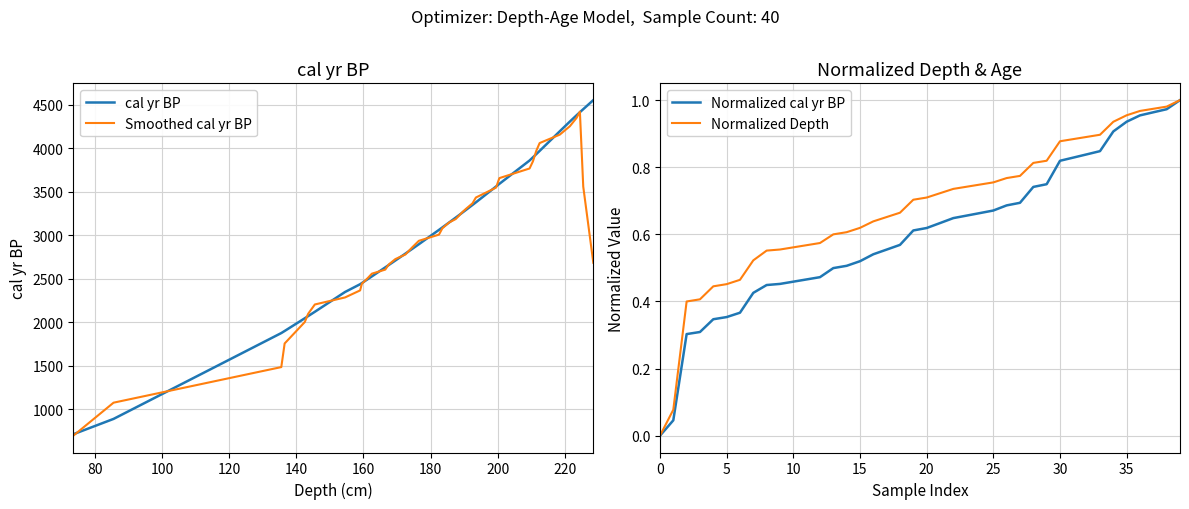

How many lines are shown in the chart?

4